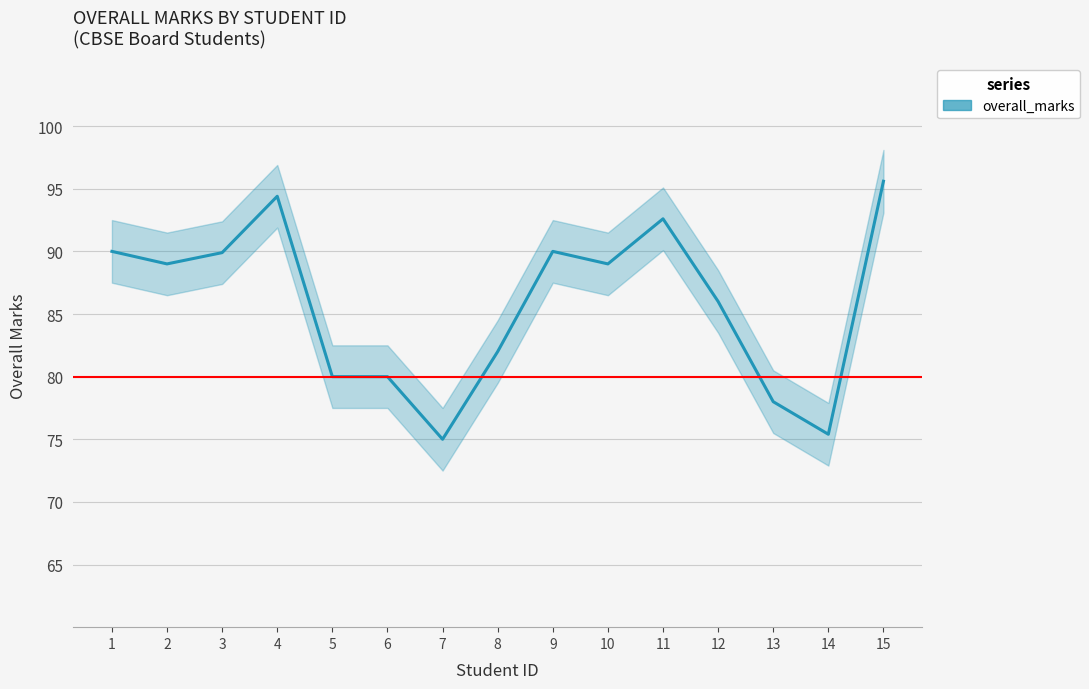

Which category has the highest value across all series?

15